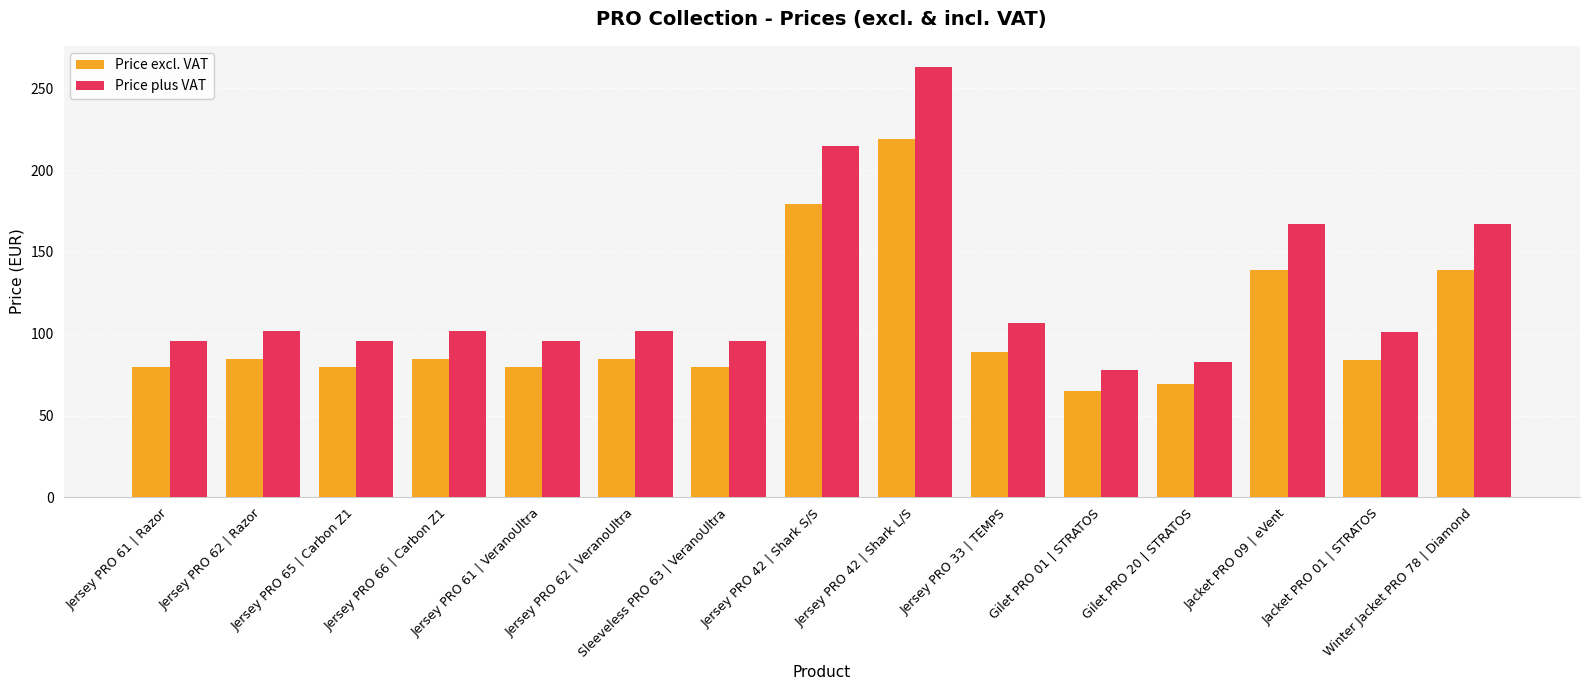

Are the bars horizontal?

No